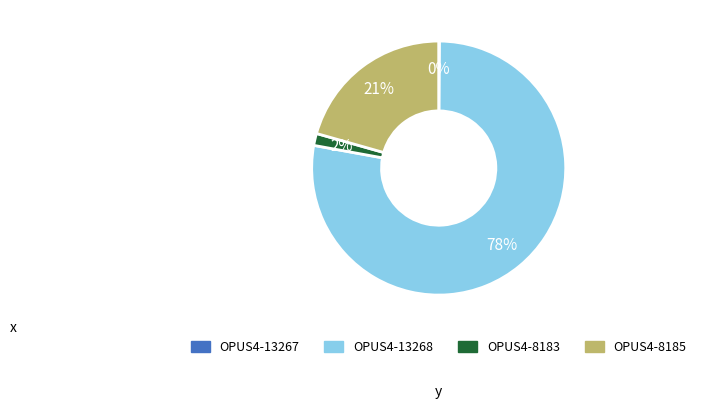

To the nearest percent, what is the average slice percentage?

25%